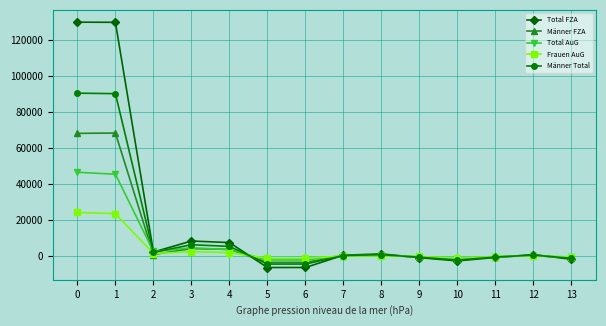

How many distinct data groups are displayed?

5